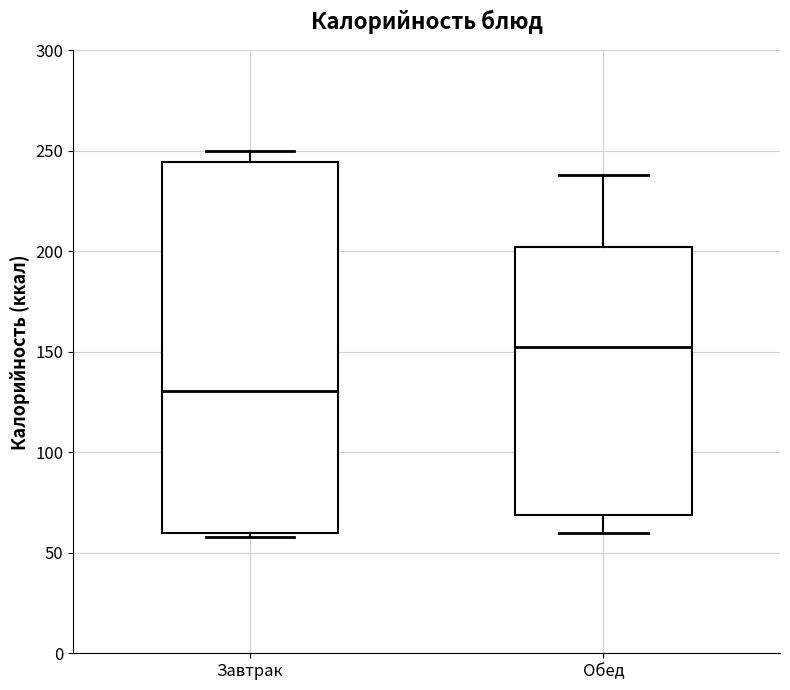

Where does the lower whisker of the box for Обед end on the y-axis? The values are not printed on the chart, so give them approximately, as read against the axis.

60